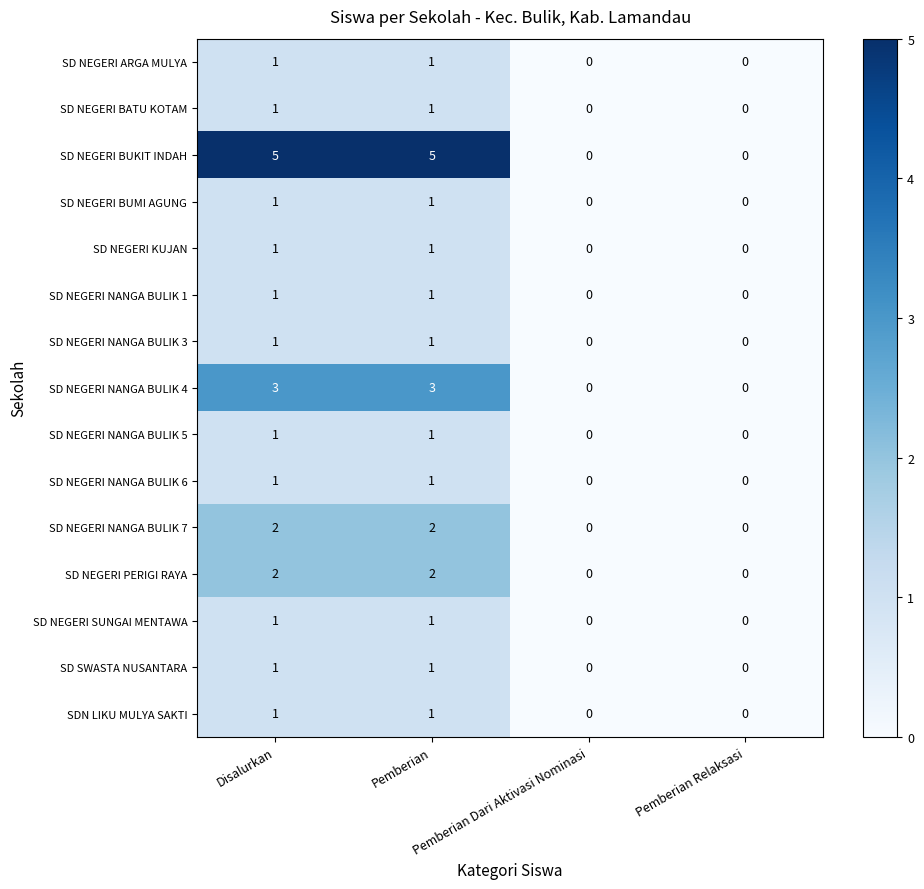

Which series changed the most between Pemberian and Pemberian Relaksasi?

SD NEGERI BUKIT INDAH